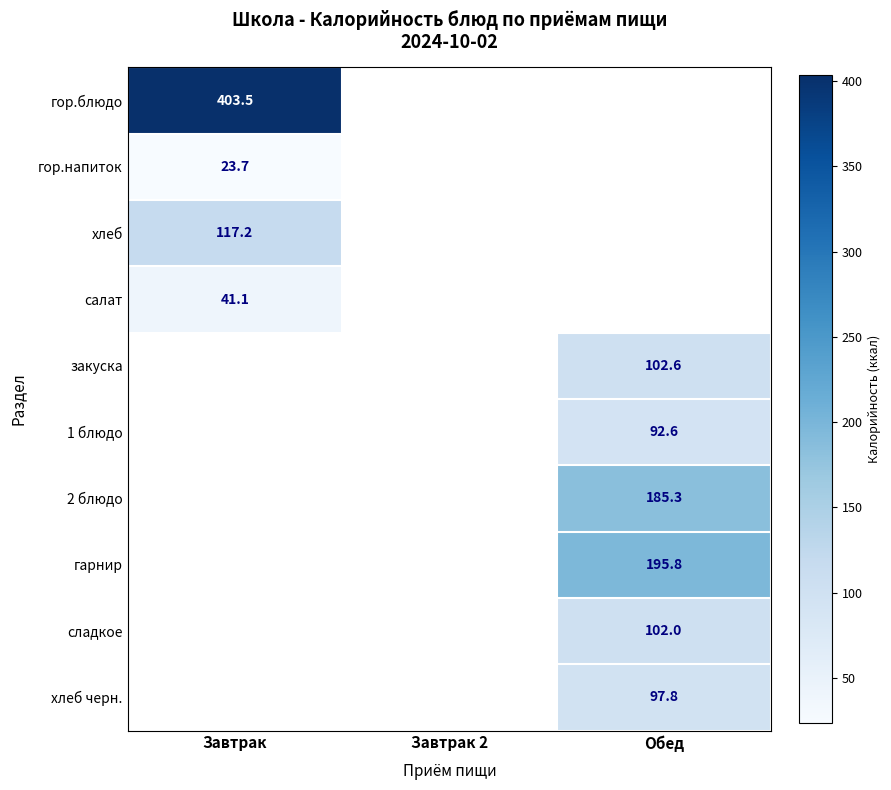

True or false: закуска has a value of 46.1 at Обед.

False